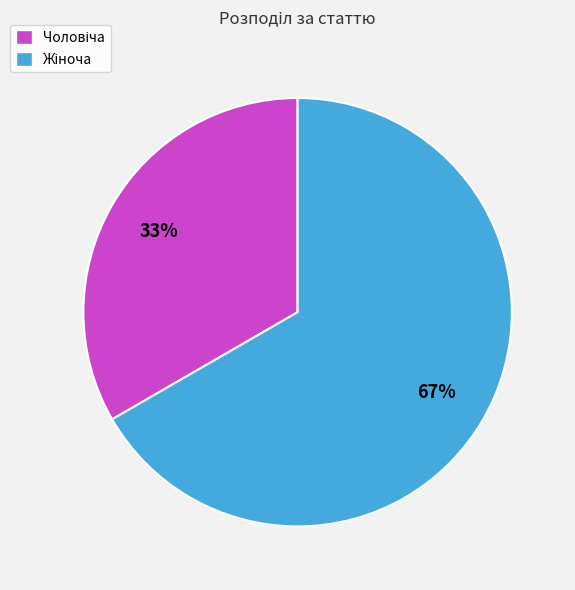

To the nearest percent, what is the average slice percentage?

50%